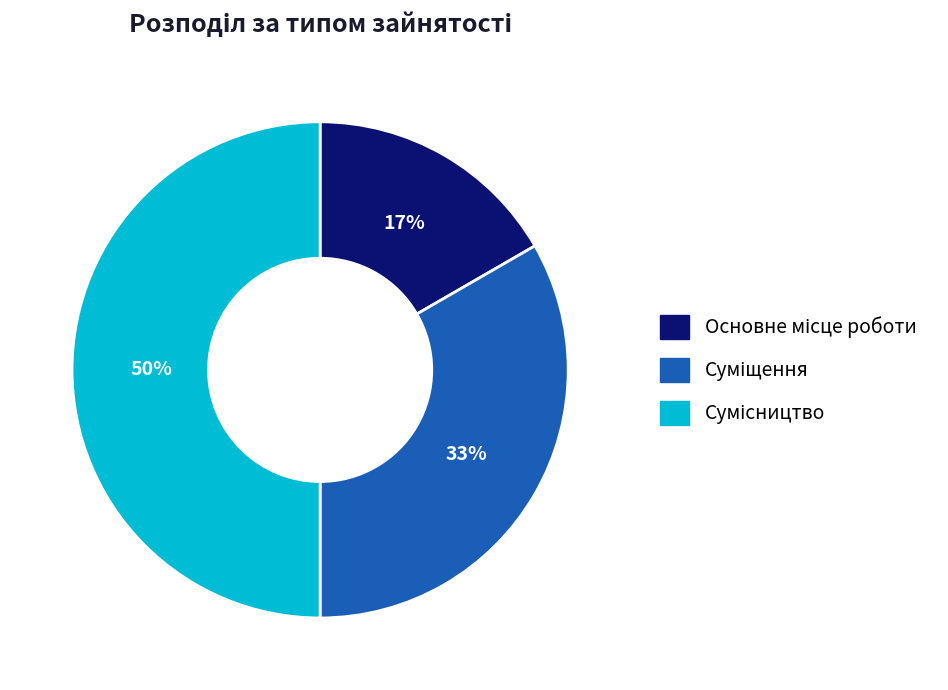

To the nearest percent, what is the difference between the largest and smallest slice percentages?

33%